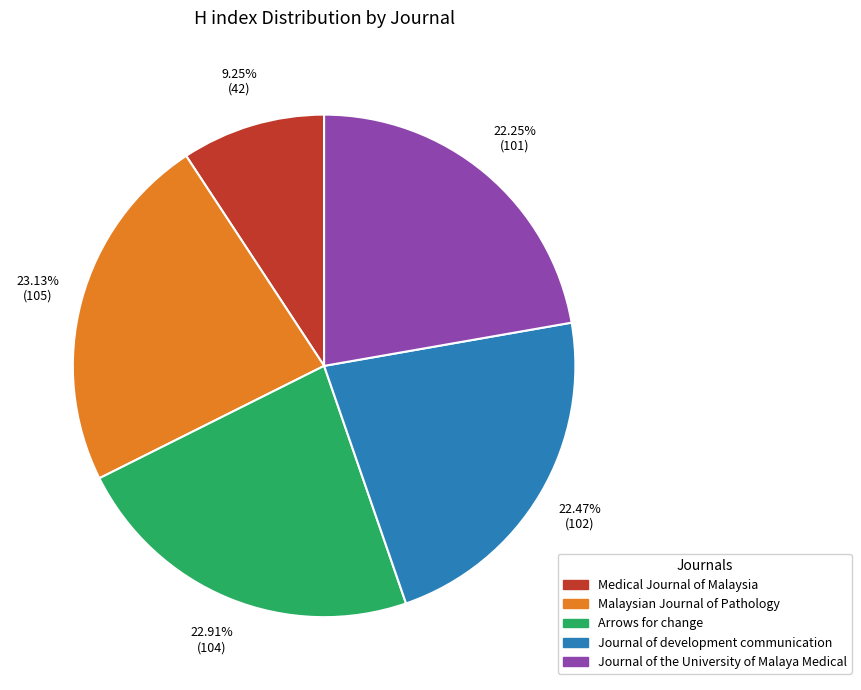

What percentage do Malaysian Journal of Pathology and Journal of the University of Malaya Medical together represent?

45.4%